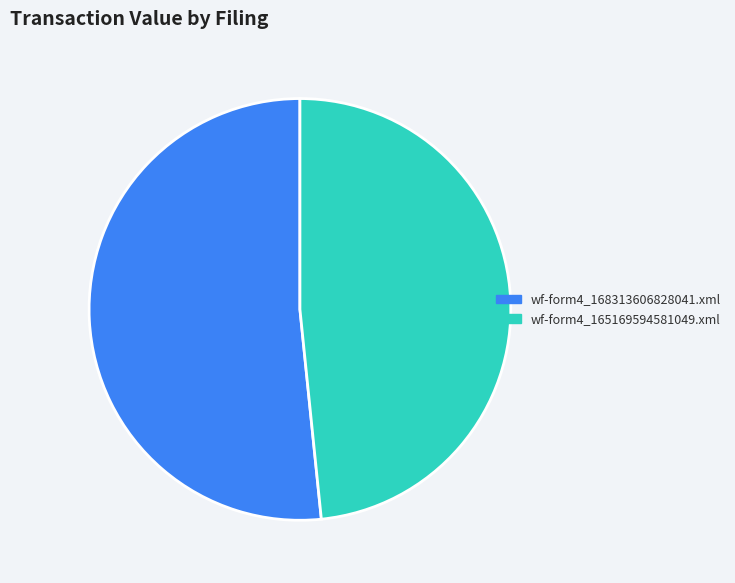

Count the number of slices in the pie.

2